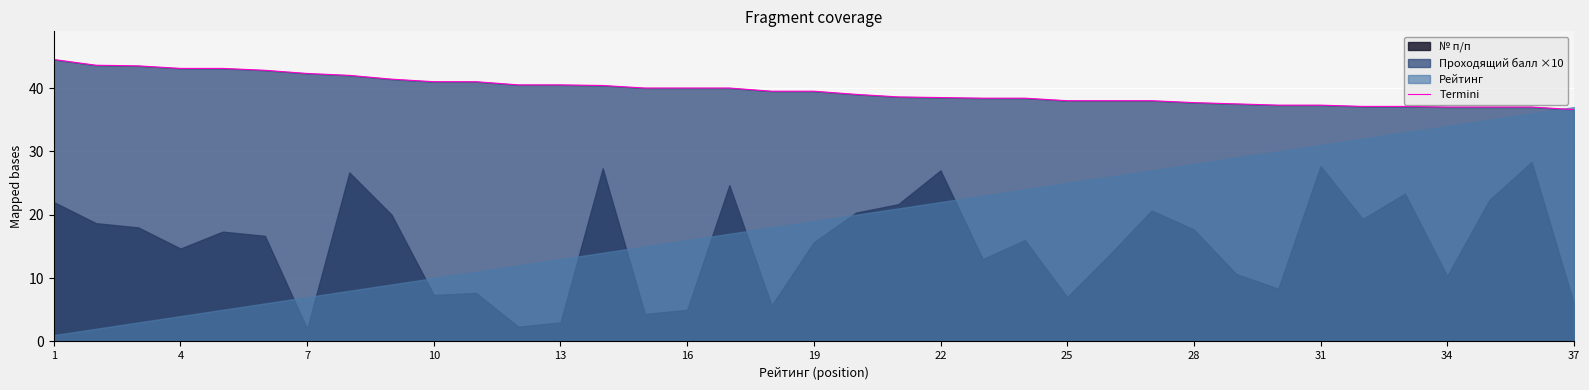

The Termini series shows 41.0 at 10. True or false?

True